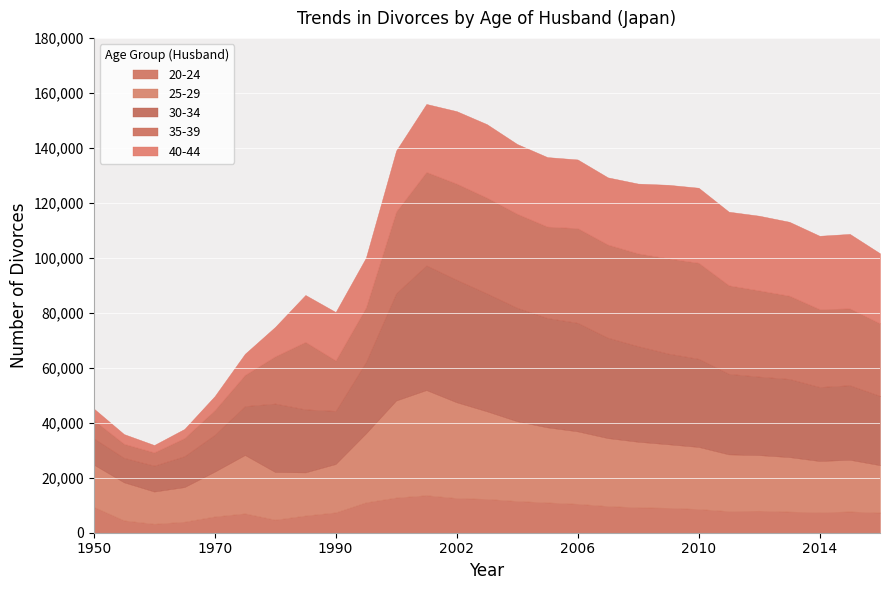

The 35-39 series shows 33242 at 2005. True or false?

True